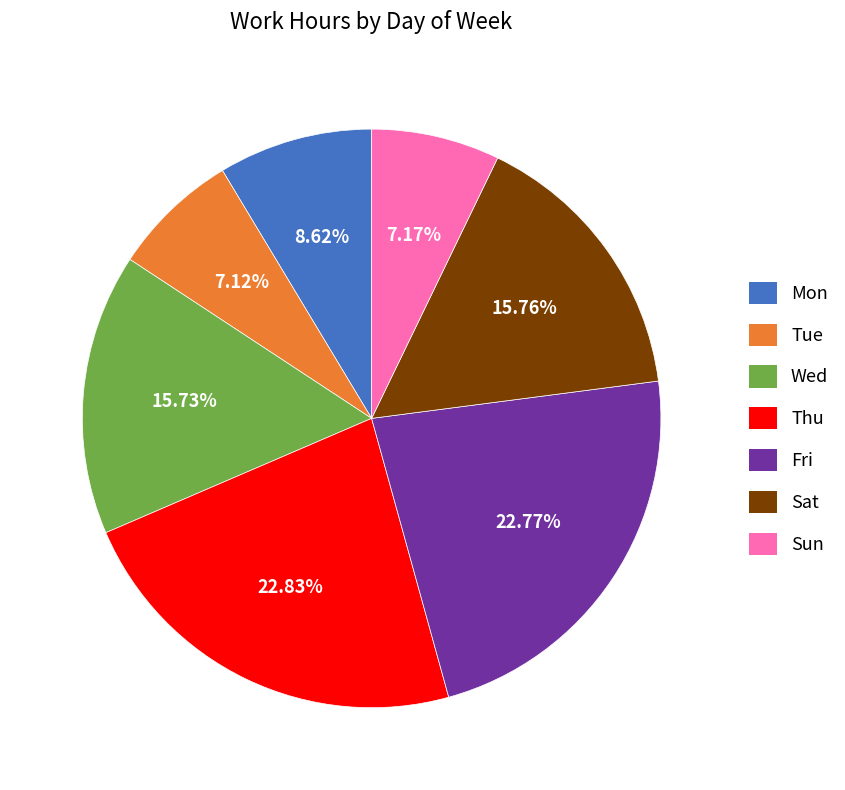

Approximately how many times larger is the value at Fri compared to Thu?

1.0